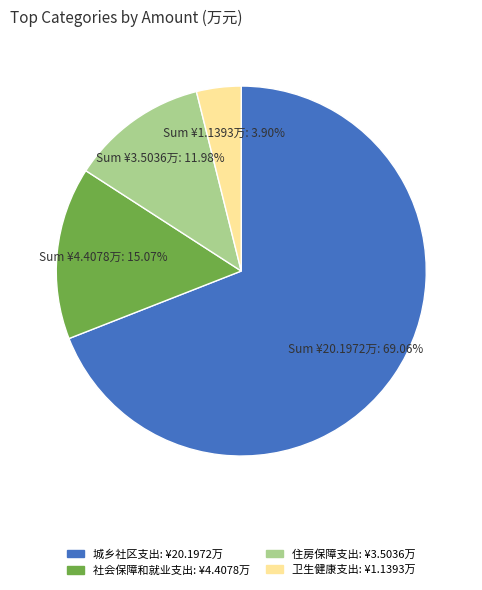

To the nearest percent, what is the difference between the 城乡社区支出 and 社会保障和就业支出 slice percentages?

54%